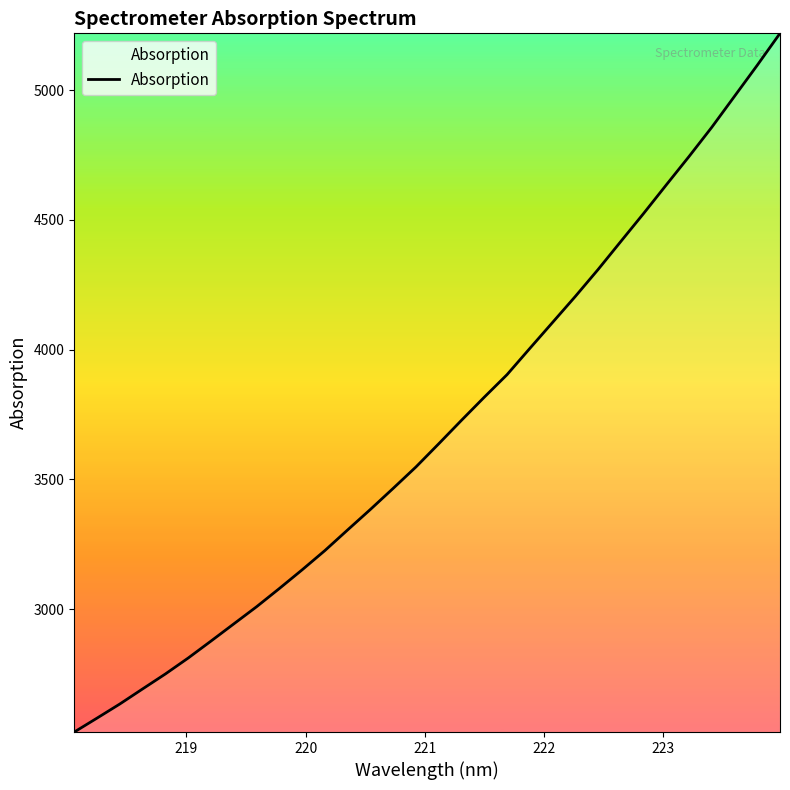

What is the greatest value displayed?

5218.4